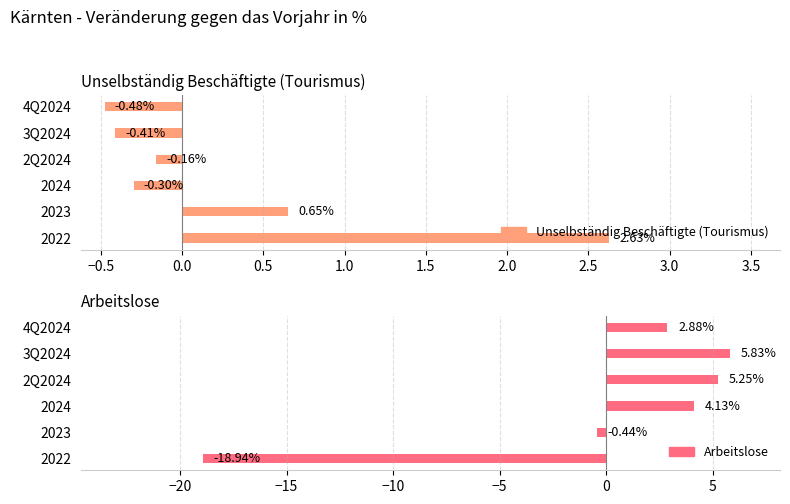

Count the number of categories in the chart.

6